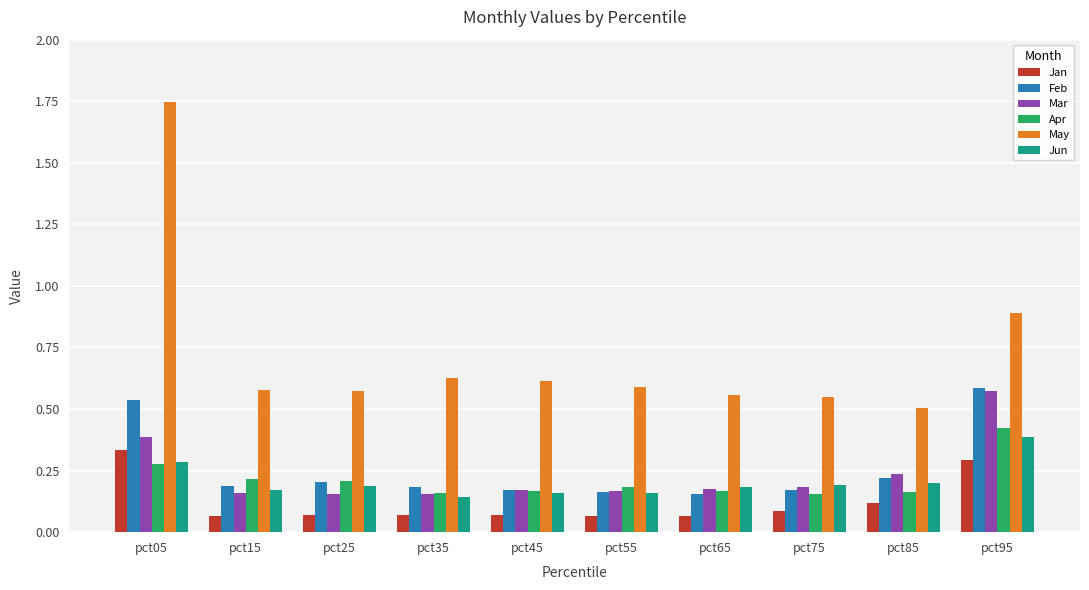

Which category has the highest value across all series?

pct05